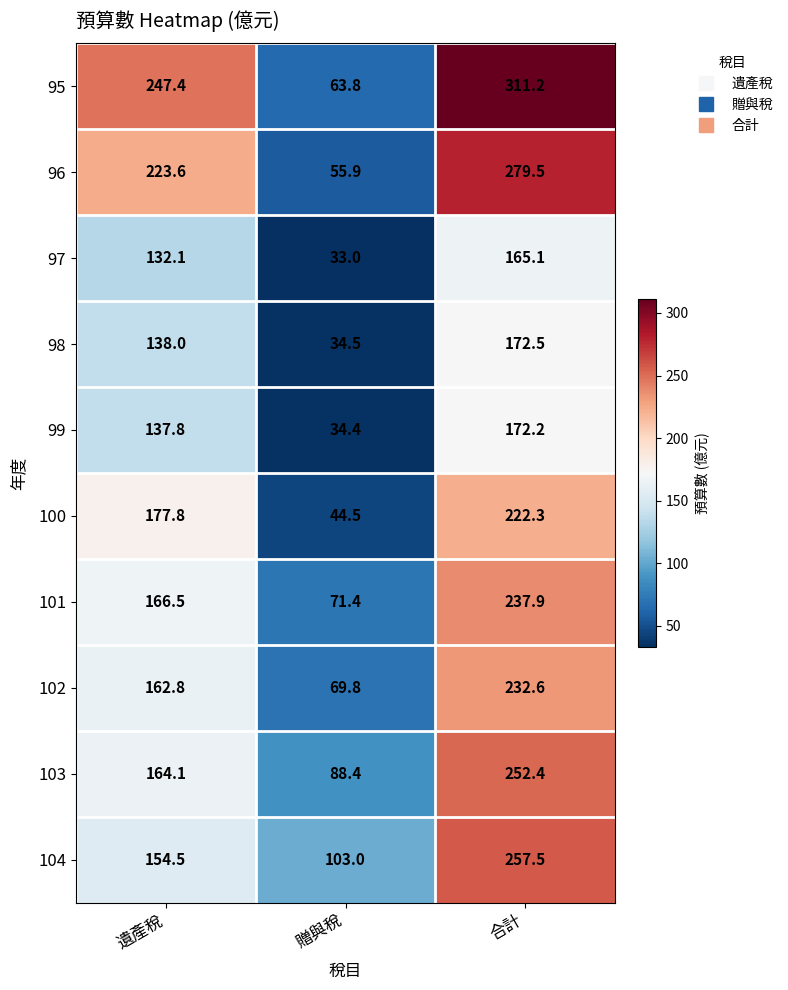

Between 遺產稅 and 贈與稅, which series saw the biggest shift?

95